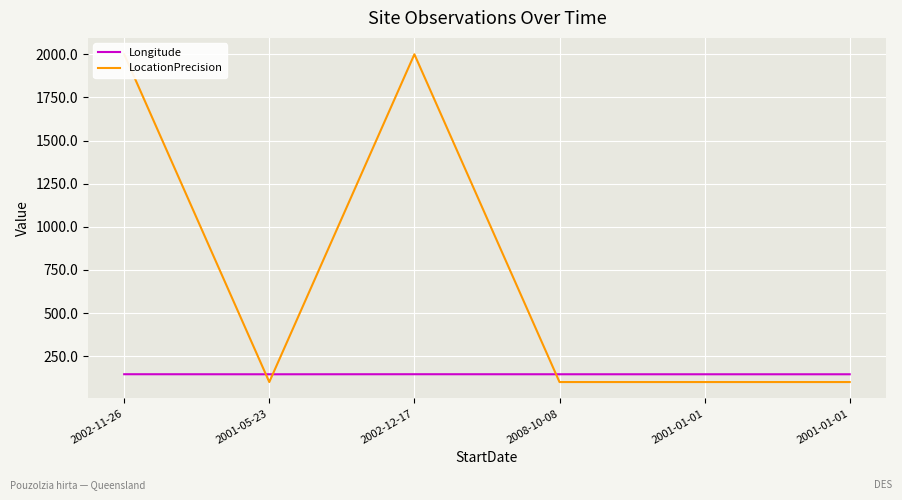

What is the label of the 2nd point from the right?

2001-01-01